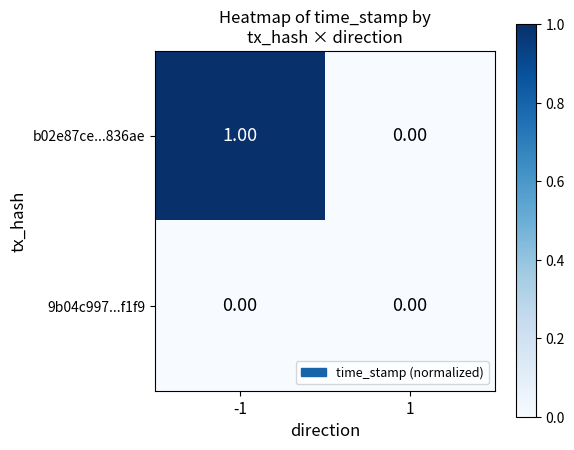

Which series has the widest spread of values?

b02e87ce...836ae